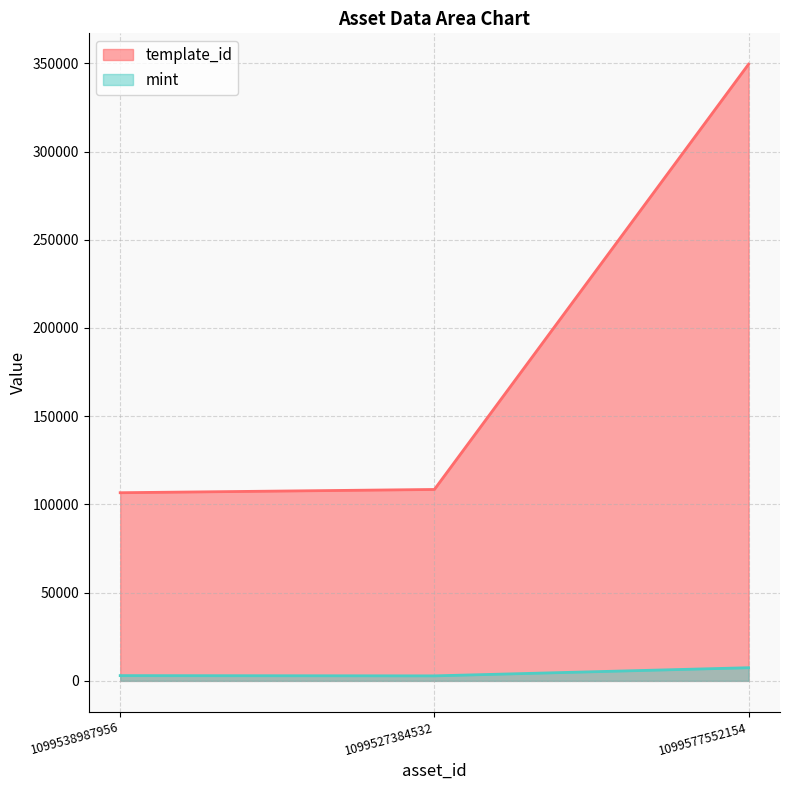

What value does the mint series have at 1099577552154, to the nearest 10?

7460